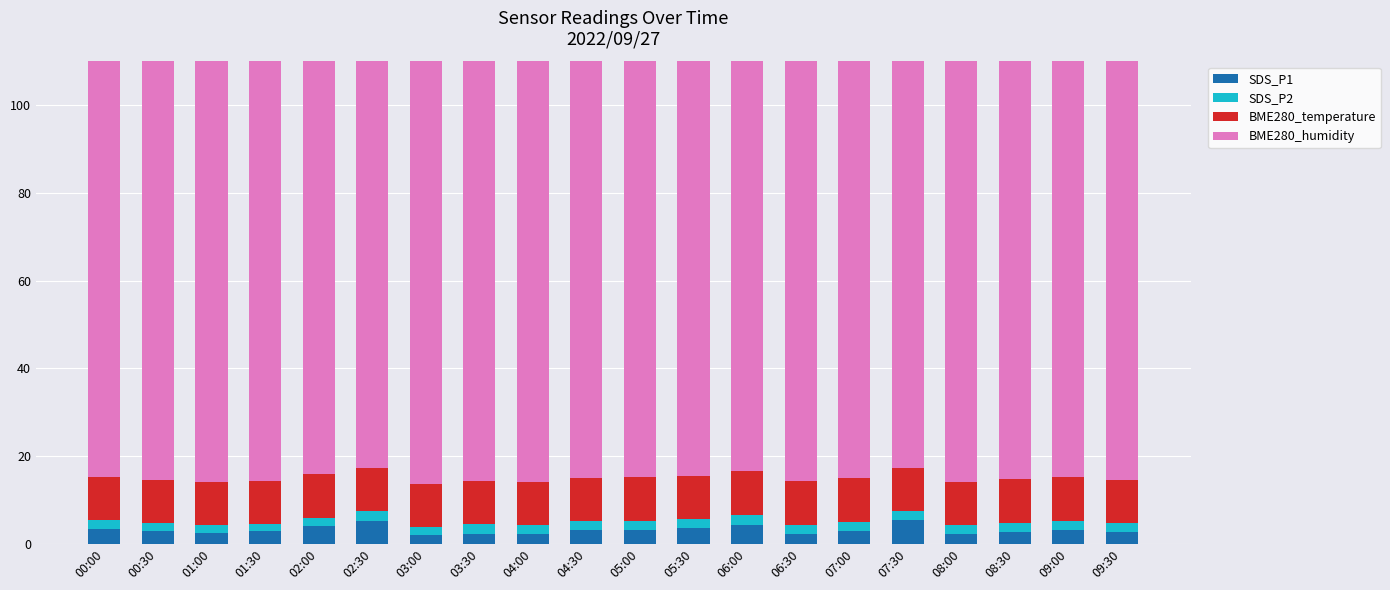

List the labels in order of SDS_P2 value, smallest first.

01:30, 03:00, 01:00, 02:00, 04:00, 00:30, 08:00, 08:30, 09:30, 06:30, 00:00, 07:30, 03:30, 04:30, 07:00, 09:00, 05:00, 05:30, 02:30, 06:00